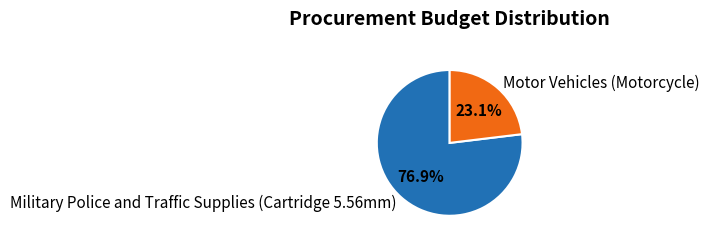

Does Military Police and Traffic Supplies (Cartridge 5.56mm) account for over 50% of the chart?

Yes